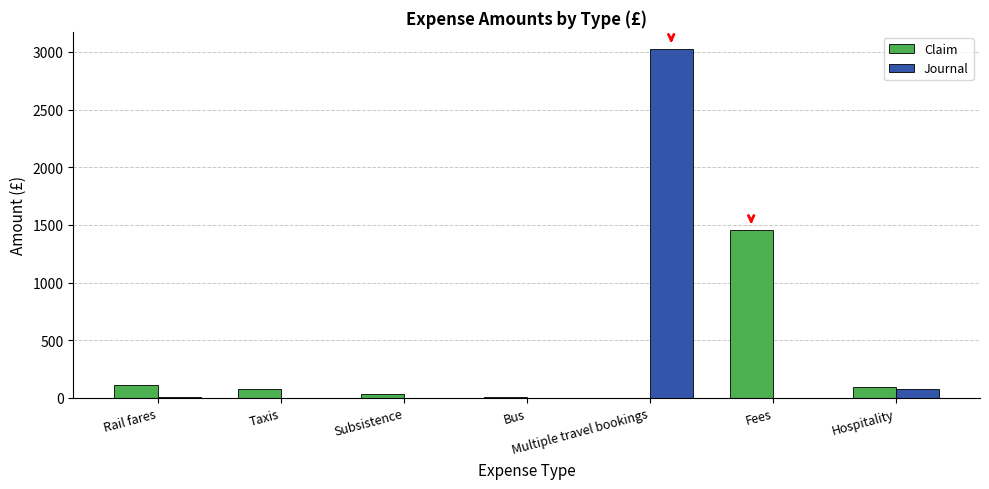

Which series has the largest total across all categories?

Journal